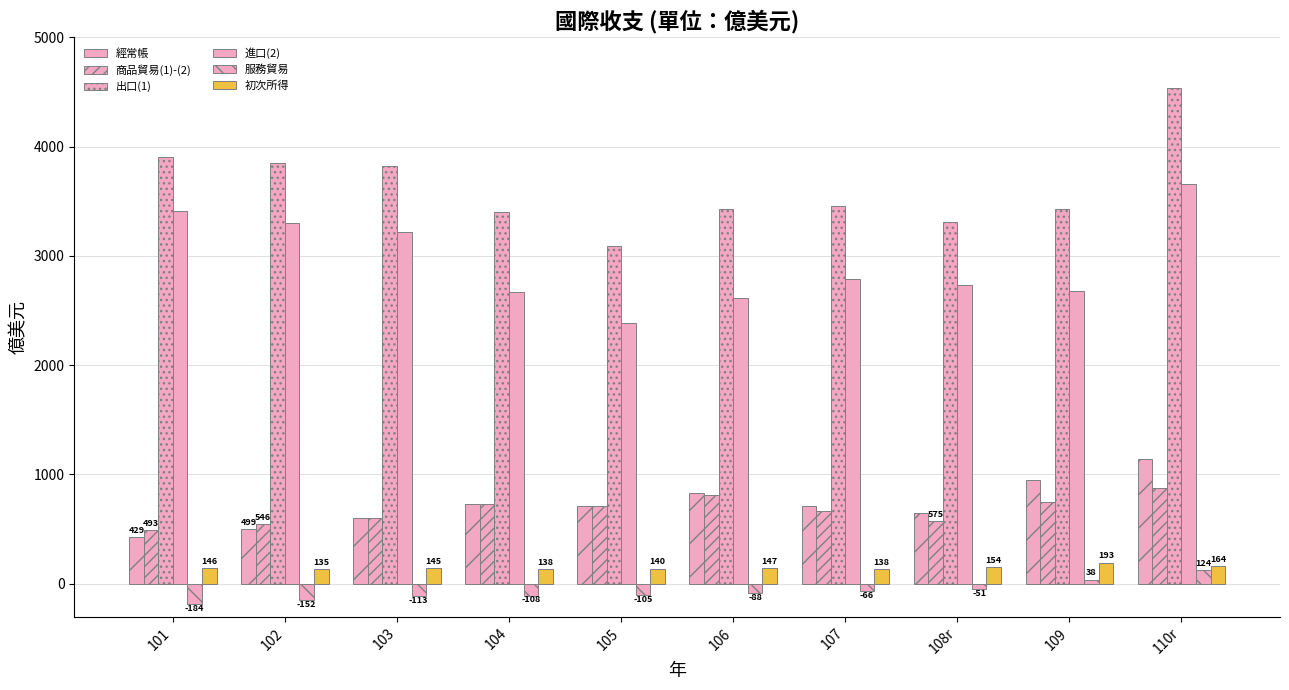

How many categories are shown in the chart?

10